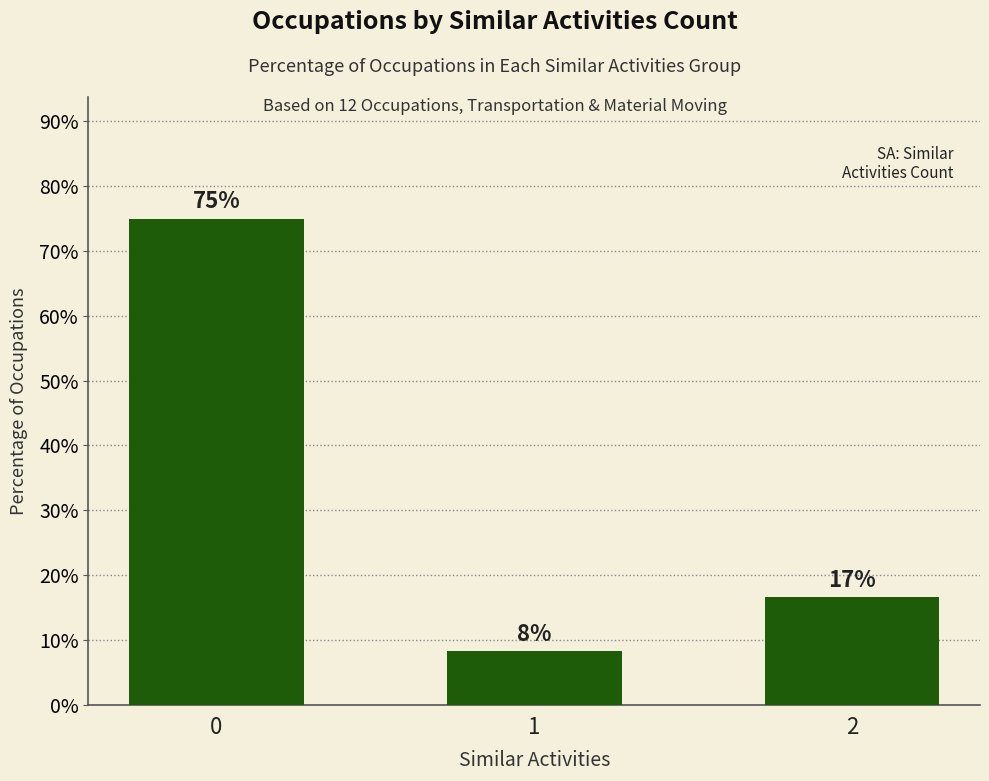

Rank the categories by value from lowest to highest.

1, 2, 0